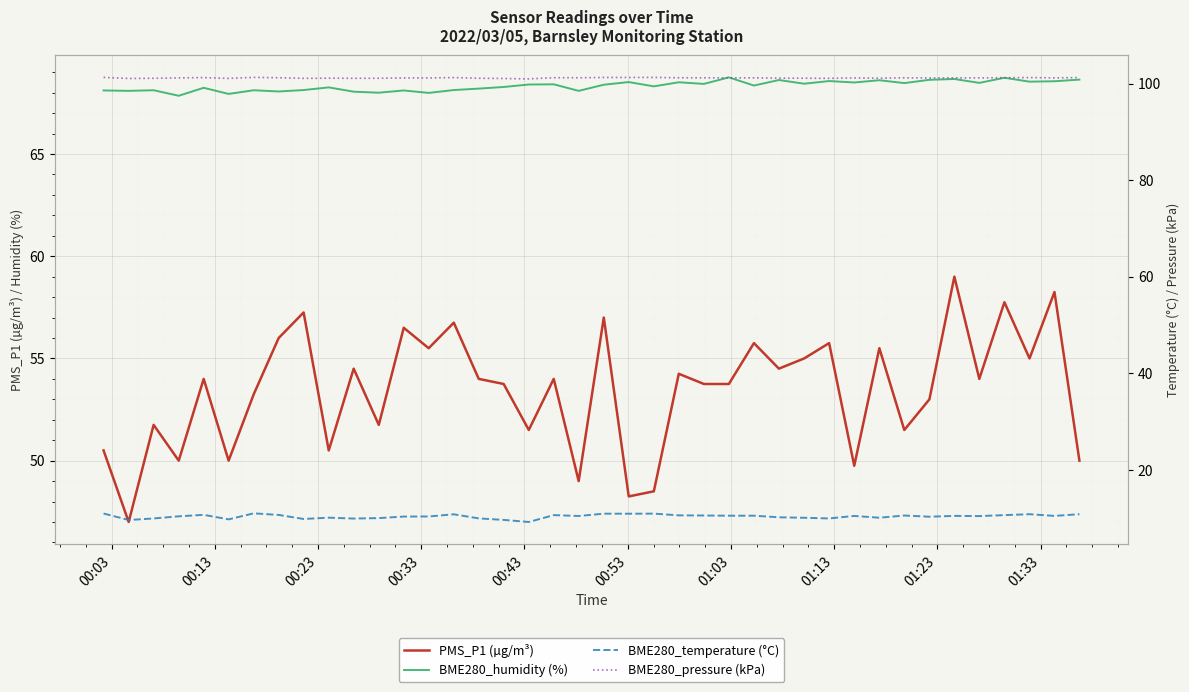

Which category has the highest value across all series?

00:03